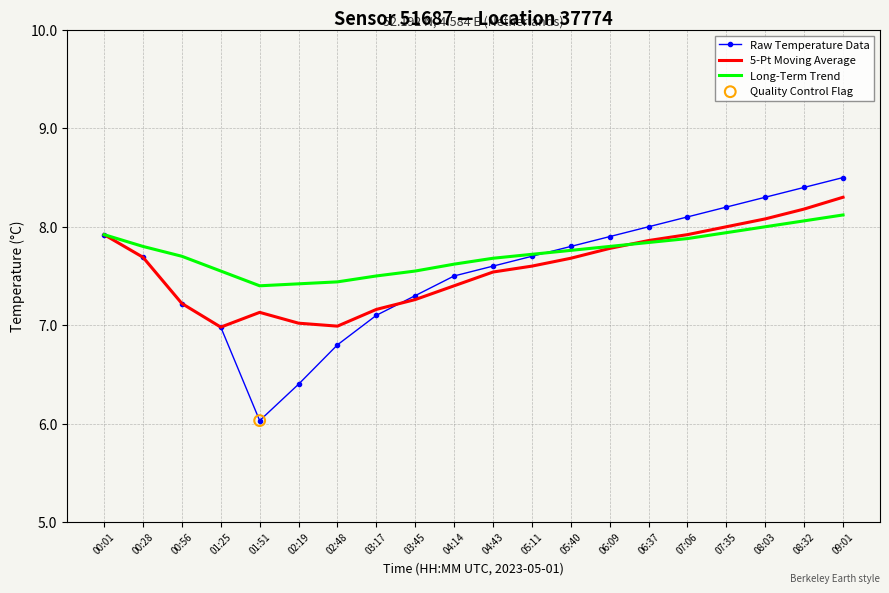

At which category is the sum across all series the highest?

09:01